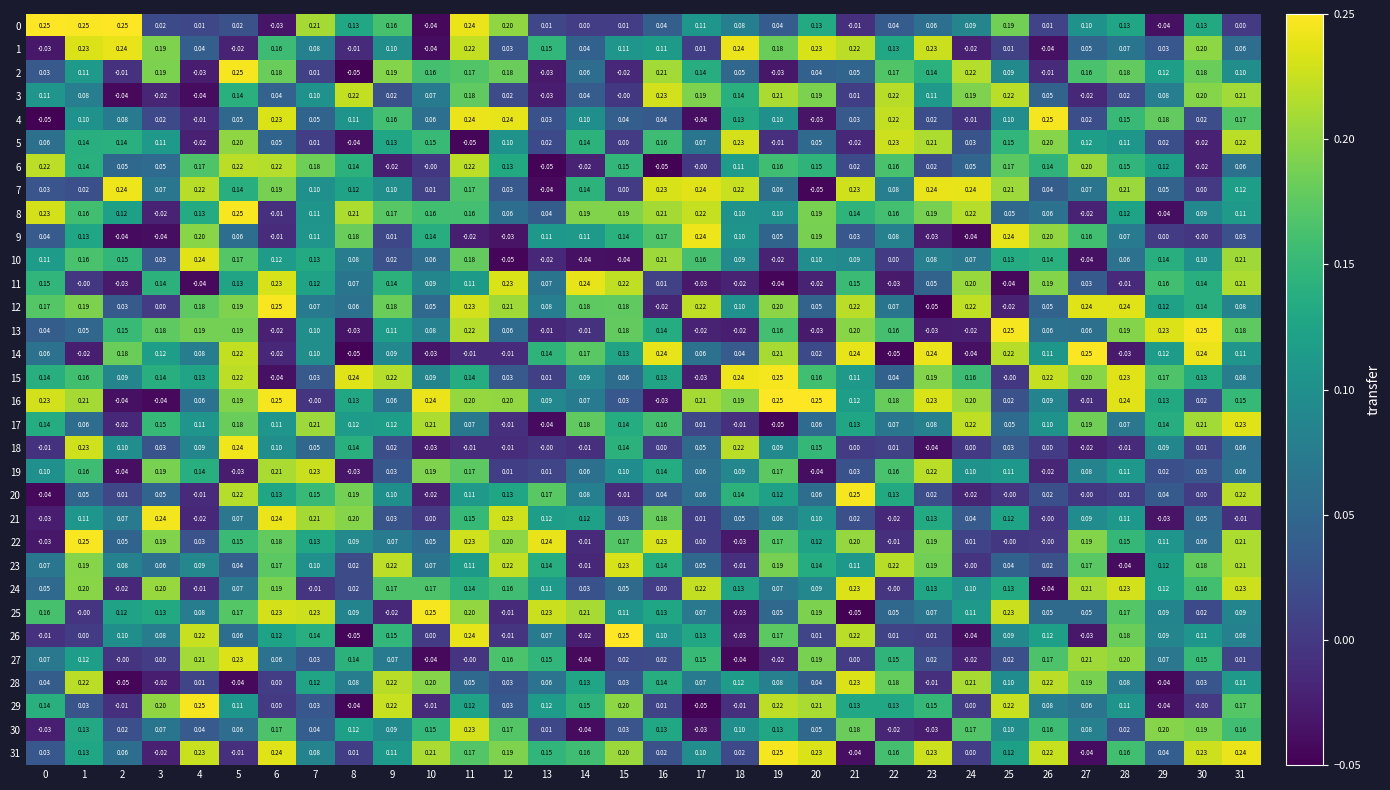

Is the value of 10 at 11 greater than the value of 2 at 14?

Yes